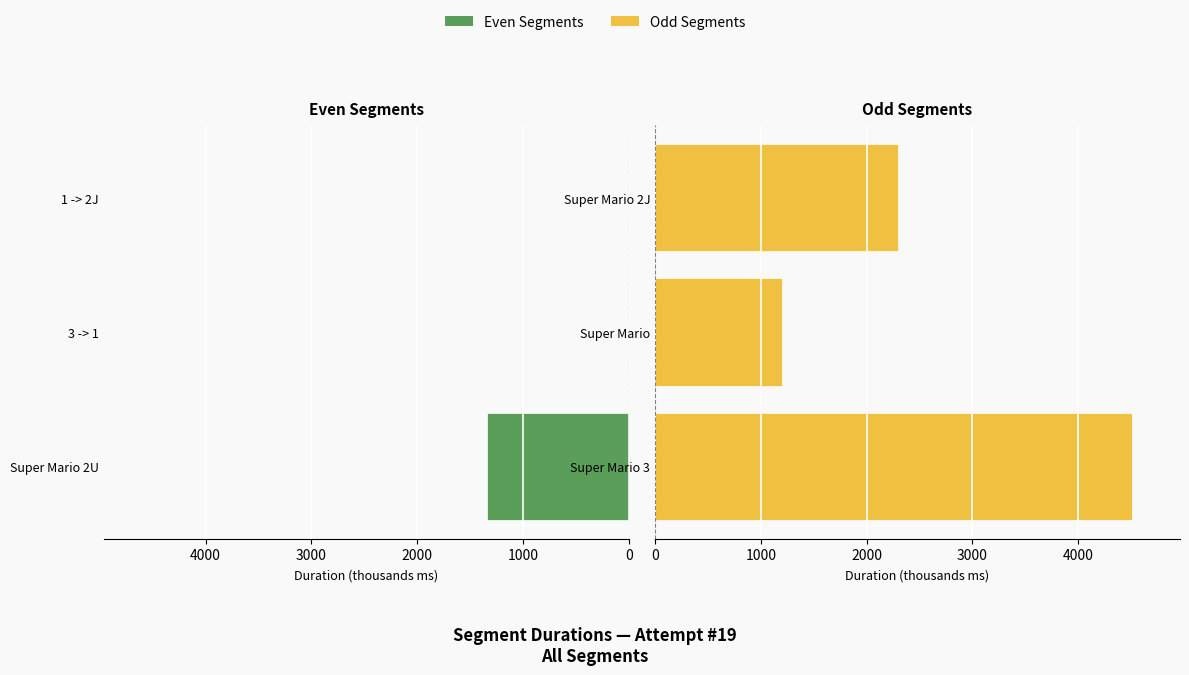

What is the value of the Even Segments bar at the 1st from the left?

1344.4